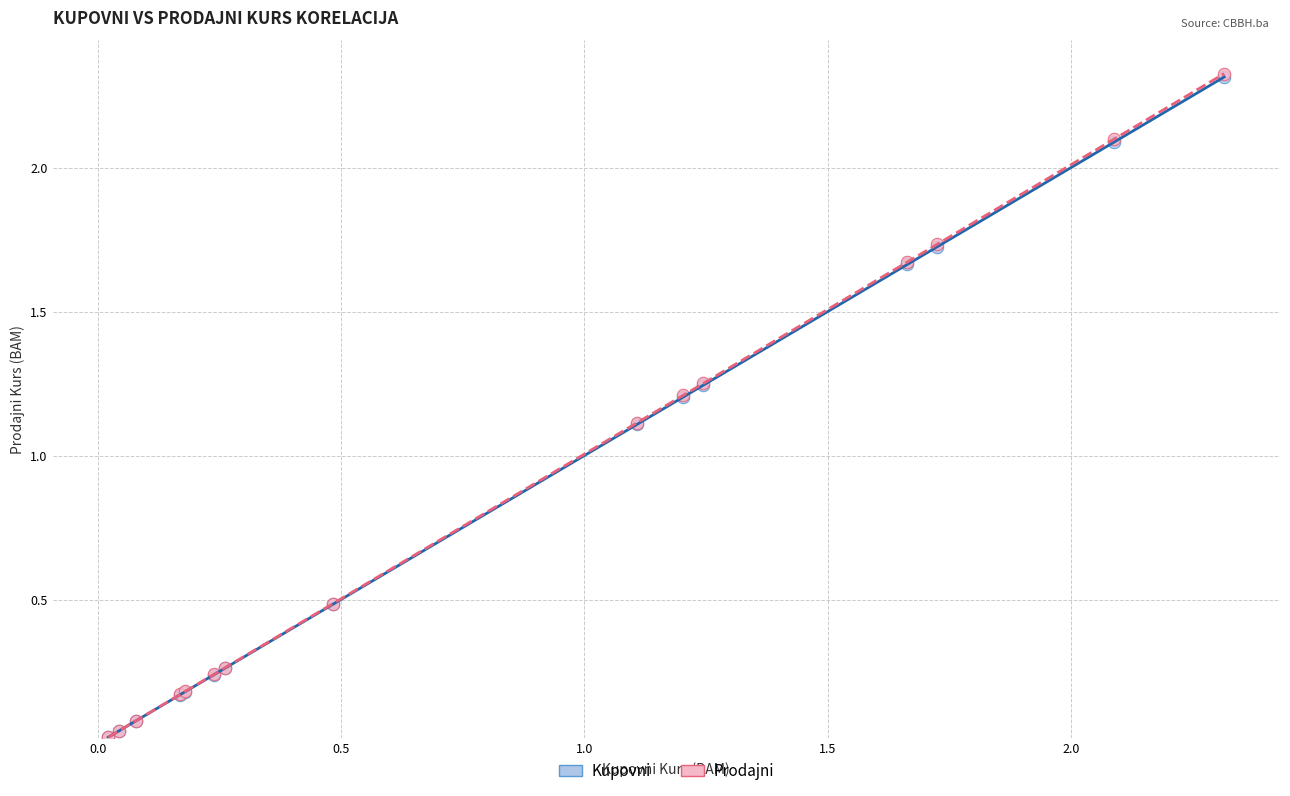

Which series has the largest Y range (max minus min)?

Prodajni